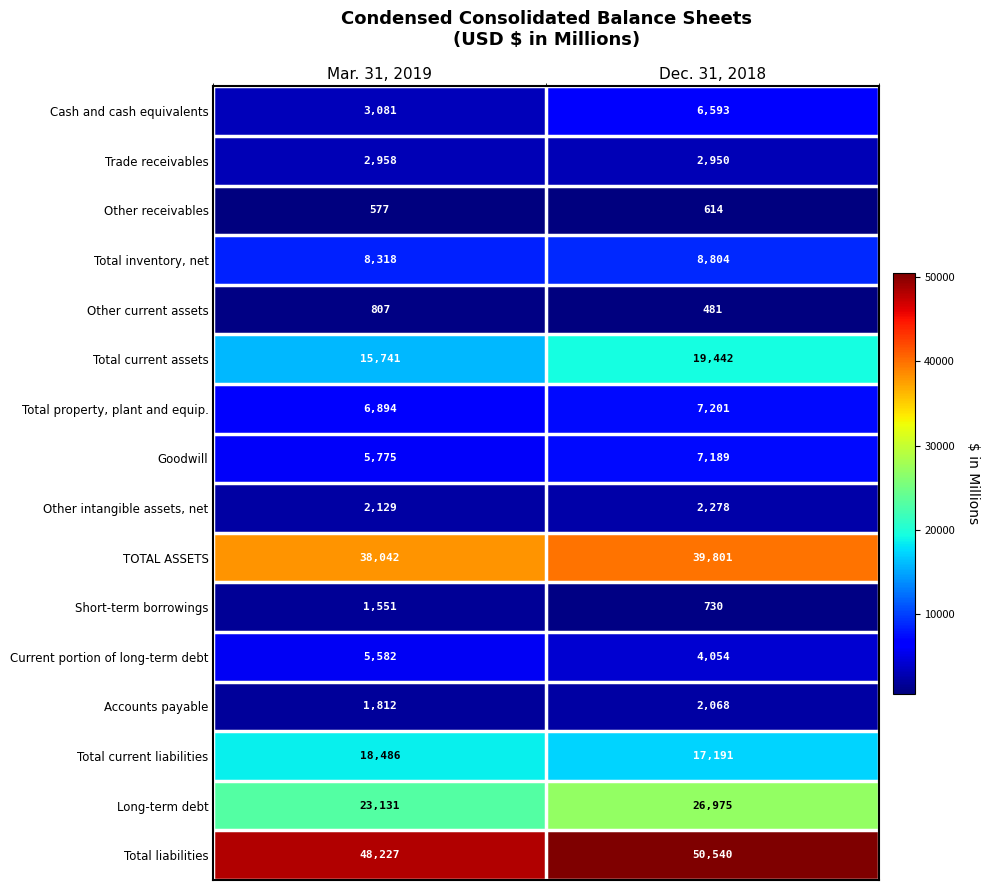

What value does the Total current assets series have at Mar. 31, 2019?

15741